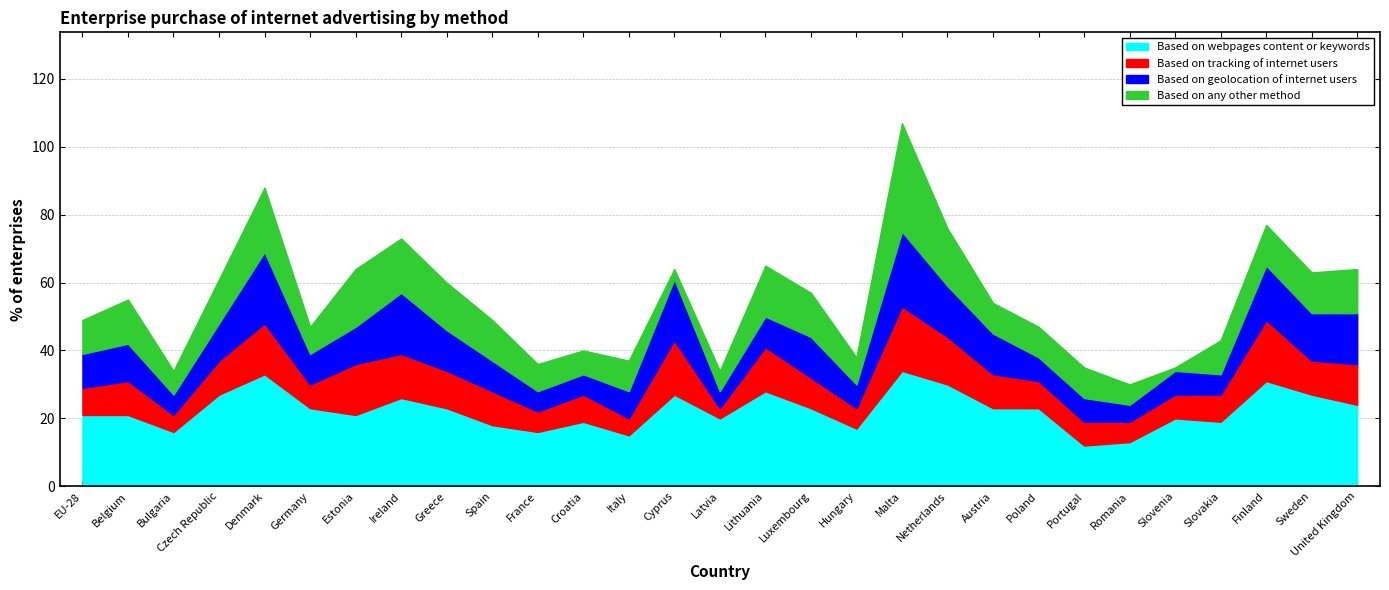

At which label is Based on webpages content or keywords closest to 23?

Germany